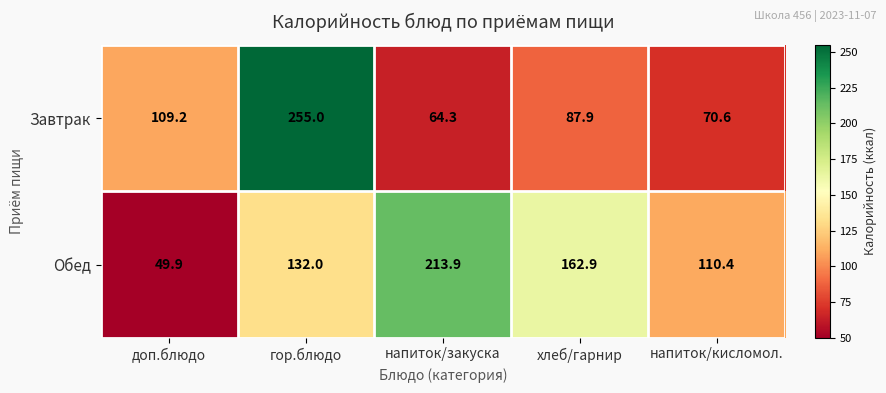

List the labels in order of Обед value, smallest first.

доп.блюдо, напиток/кисломол., гор.блюдо, хлеб/гарнир, напиток/закуска